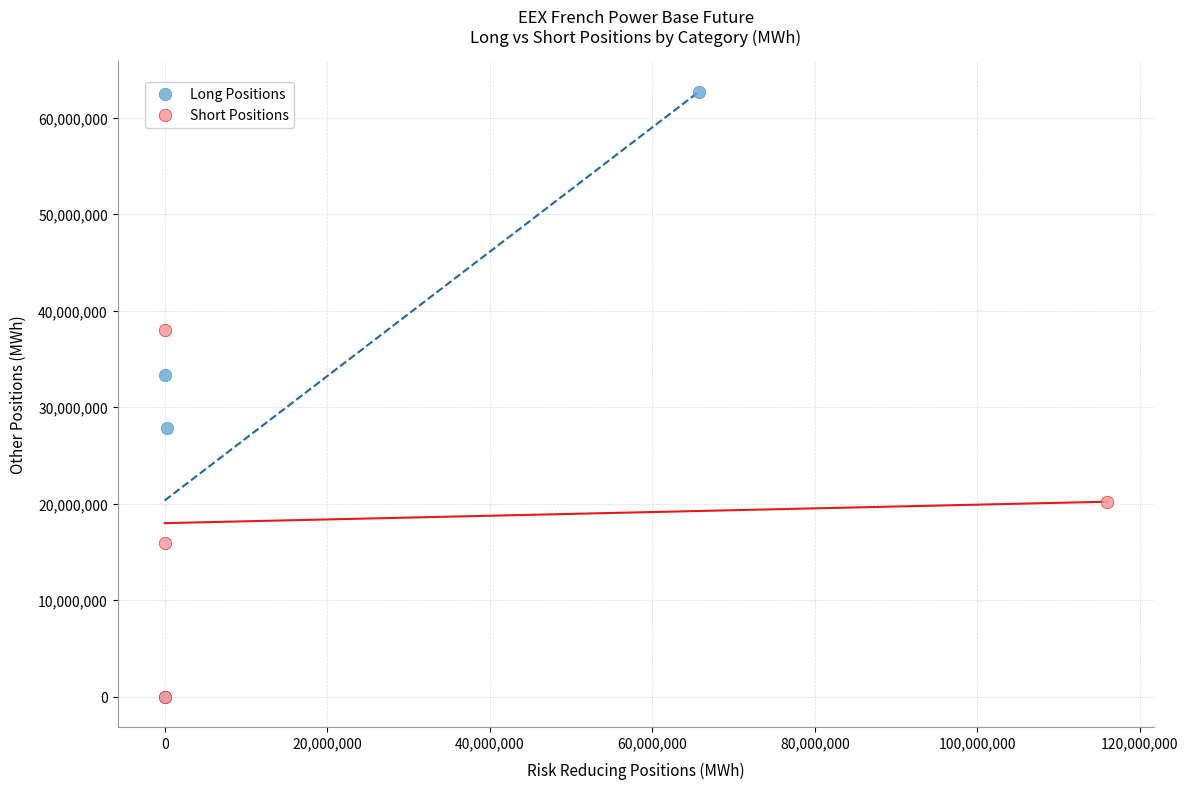

Which series contains the highest Y value?

Long Positions